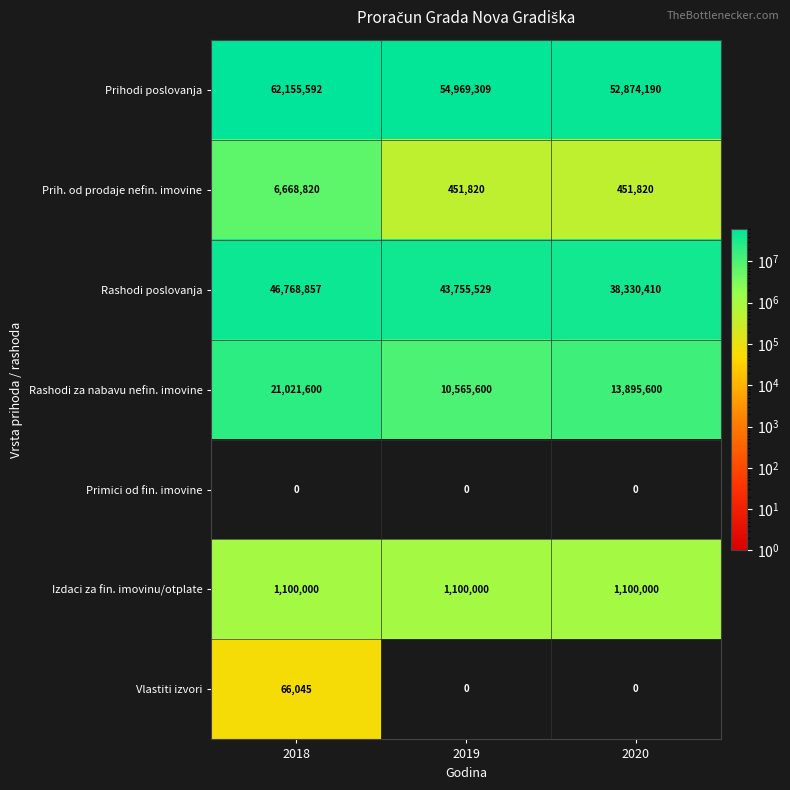

What is the difference between the highest and lowest values at 2018?

62155592